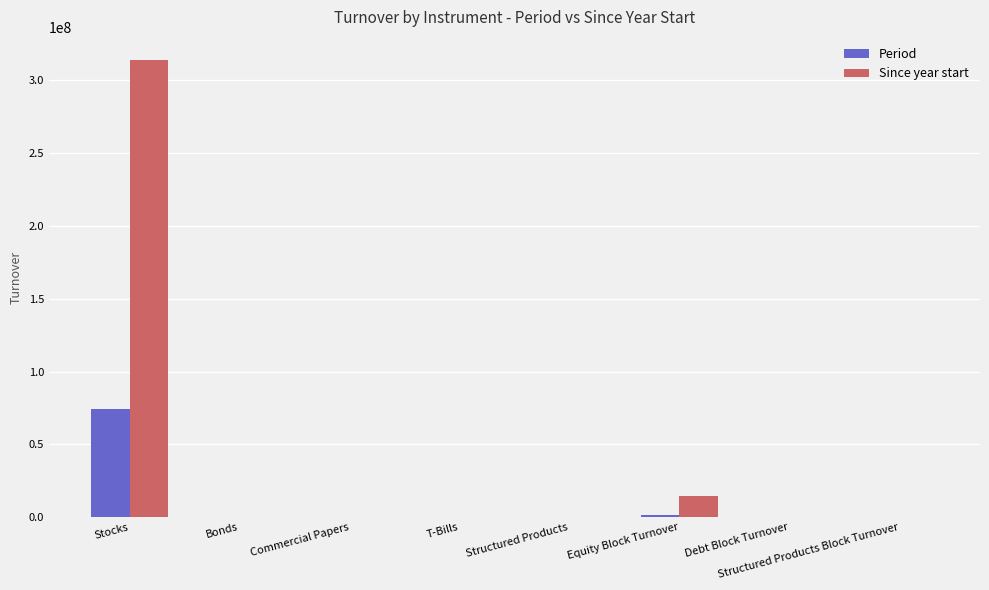

What is the maximum value shown in the chart?

314172809.7